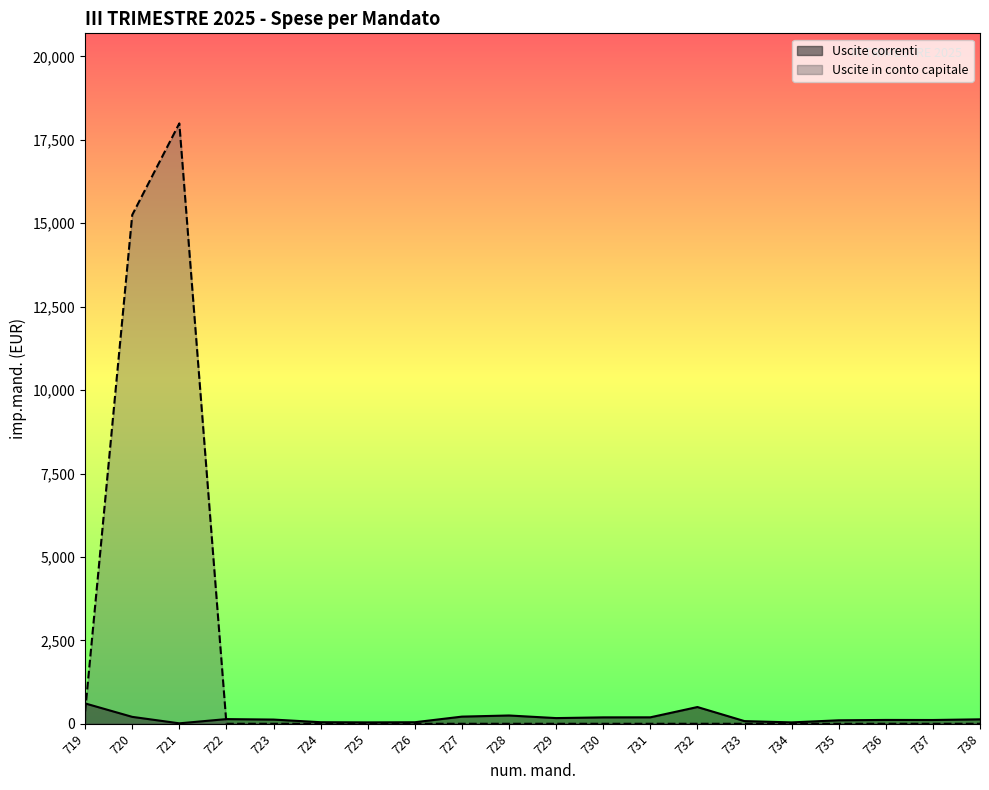

What is the spread (max minus min) of values at 736?

114.7